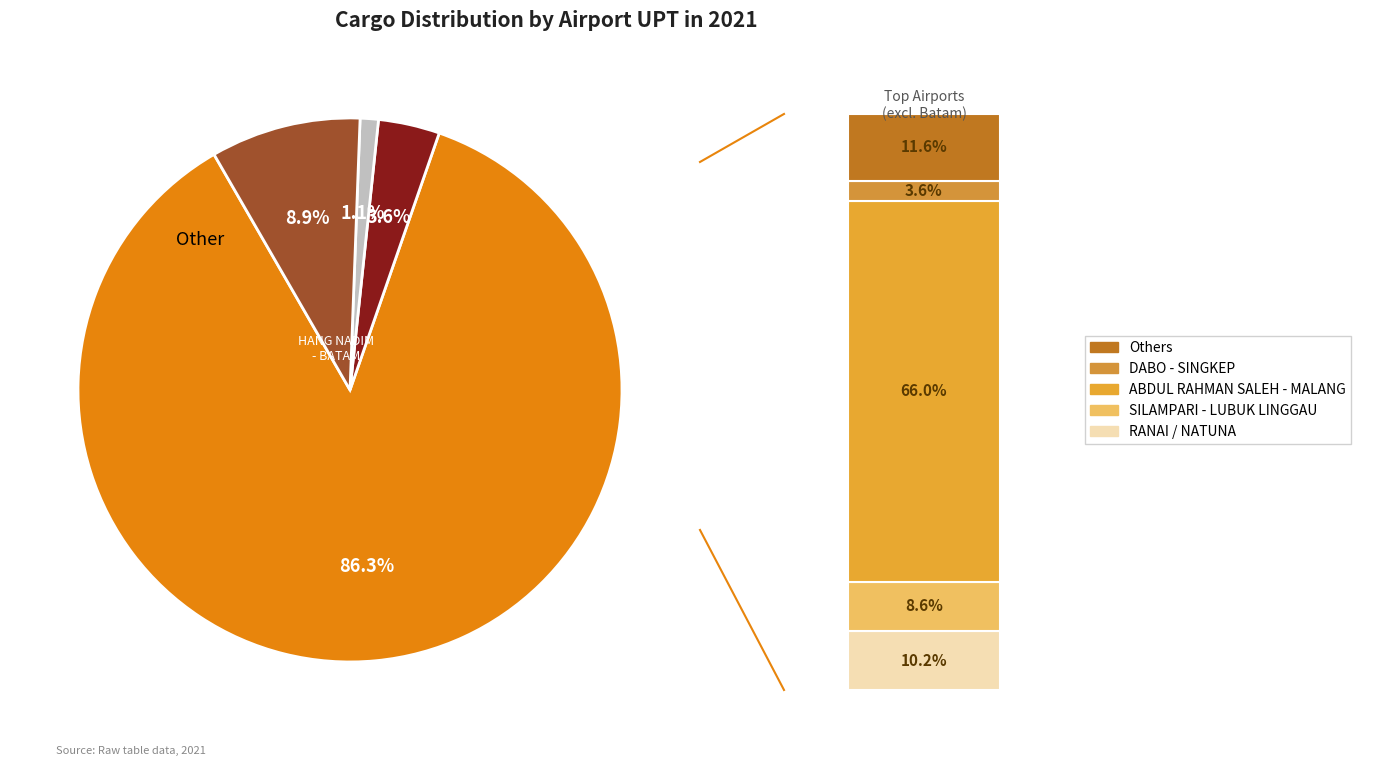

Does DABO - SINGKEP account for over 50% of the chart?

No